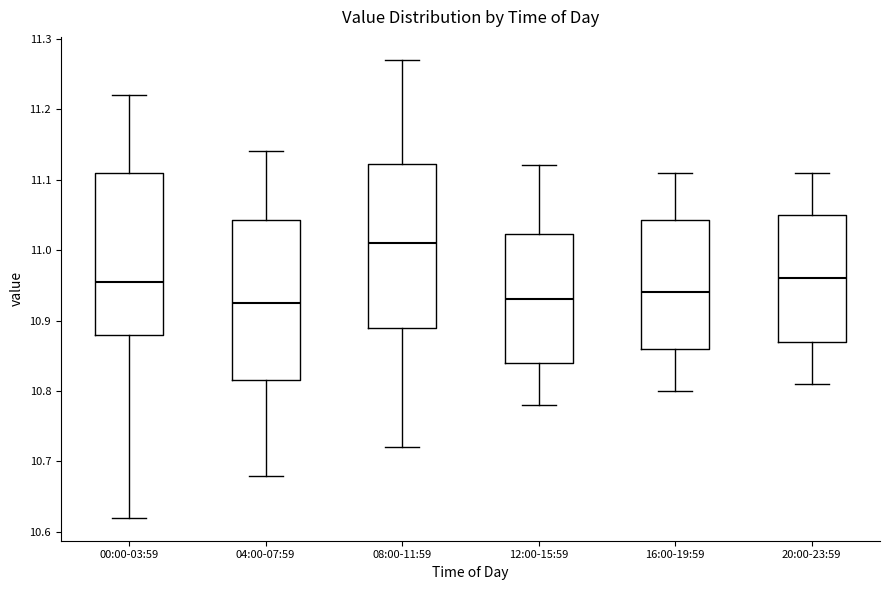

Where does the upper whisker of the box for 20:00-23:59 end on the y-axis? The values are not printed on the chart, so give them approximately, as read against the axis.

11.11